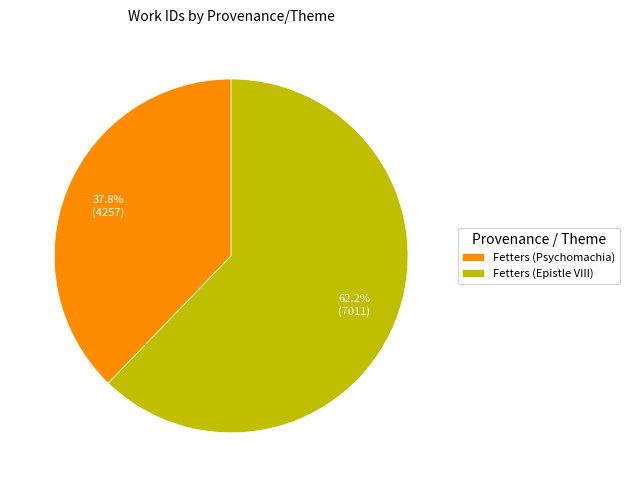

How many slices are in this pie chart?

2